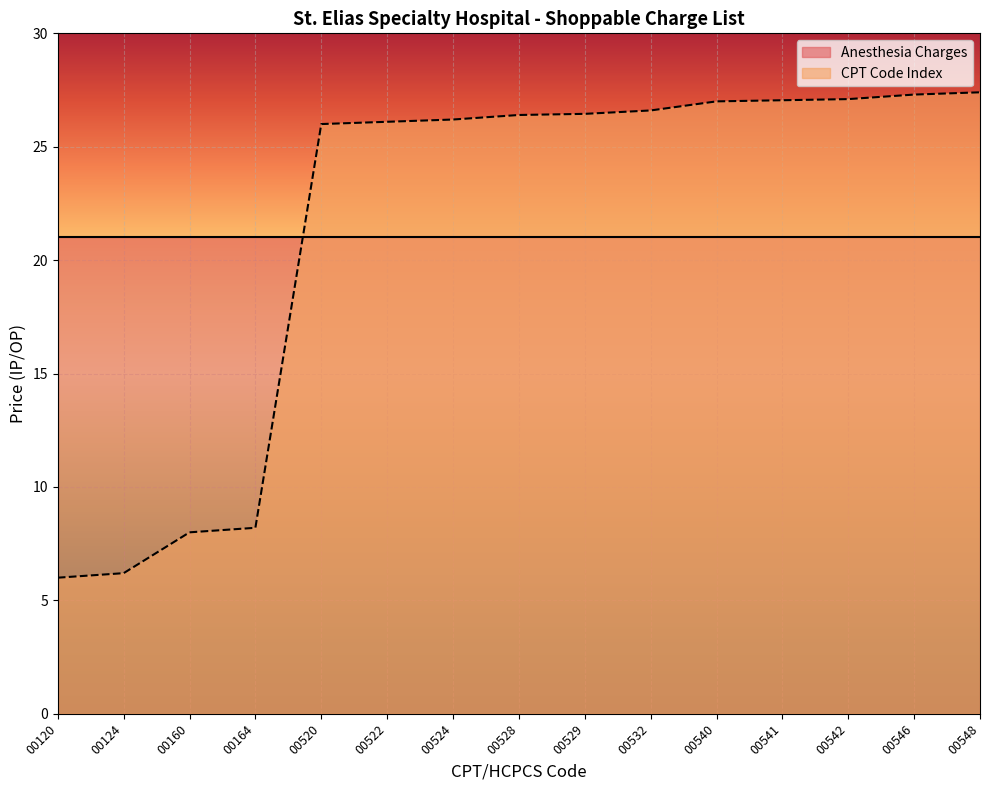

True or false: the data shows 14.6 at 00528.

False